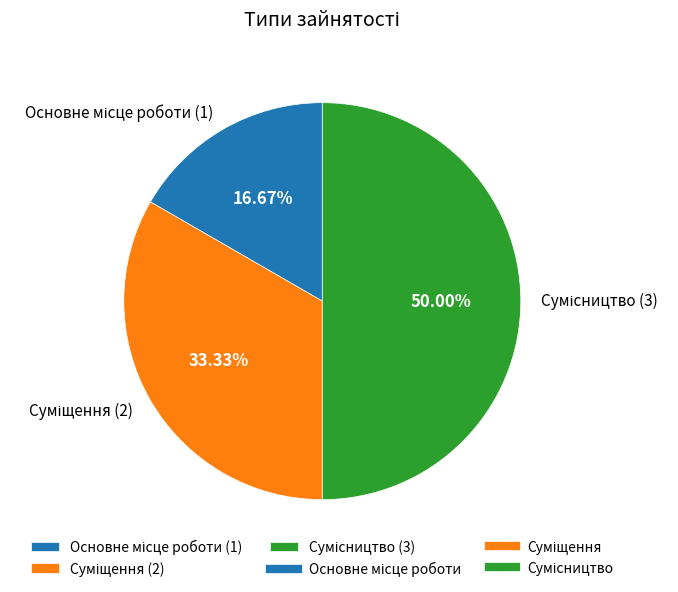

How many slices are in this pie chart?

3